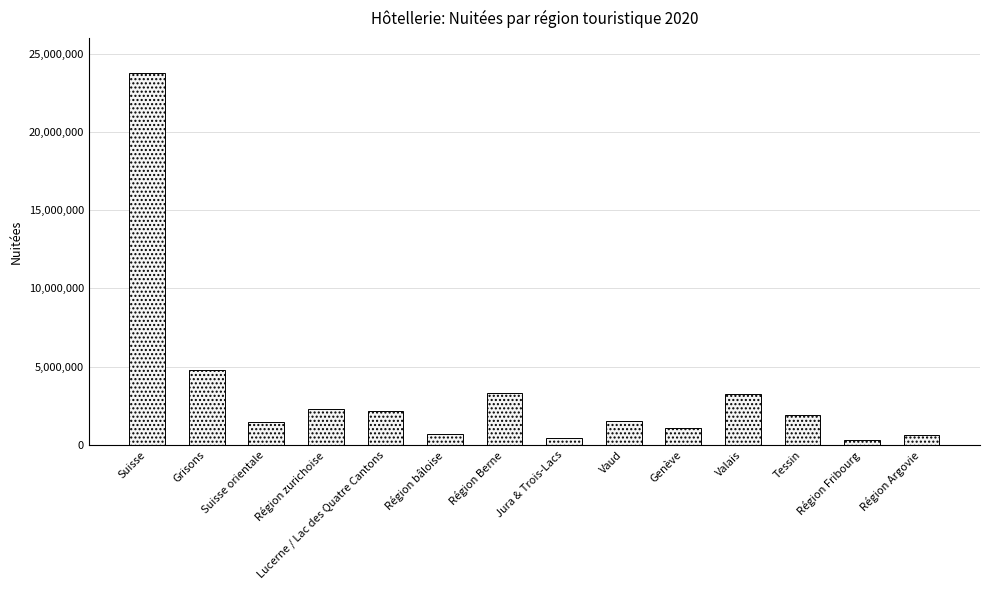

Which has a higher value, Jura & Trois-Lacs or Région bâloise?

Région bâloise